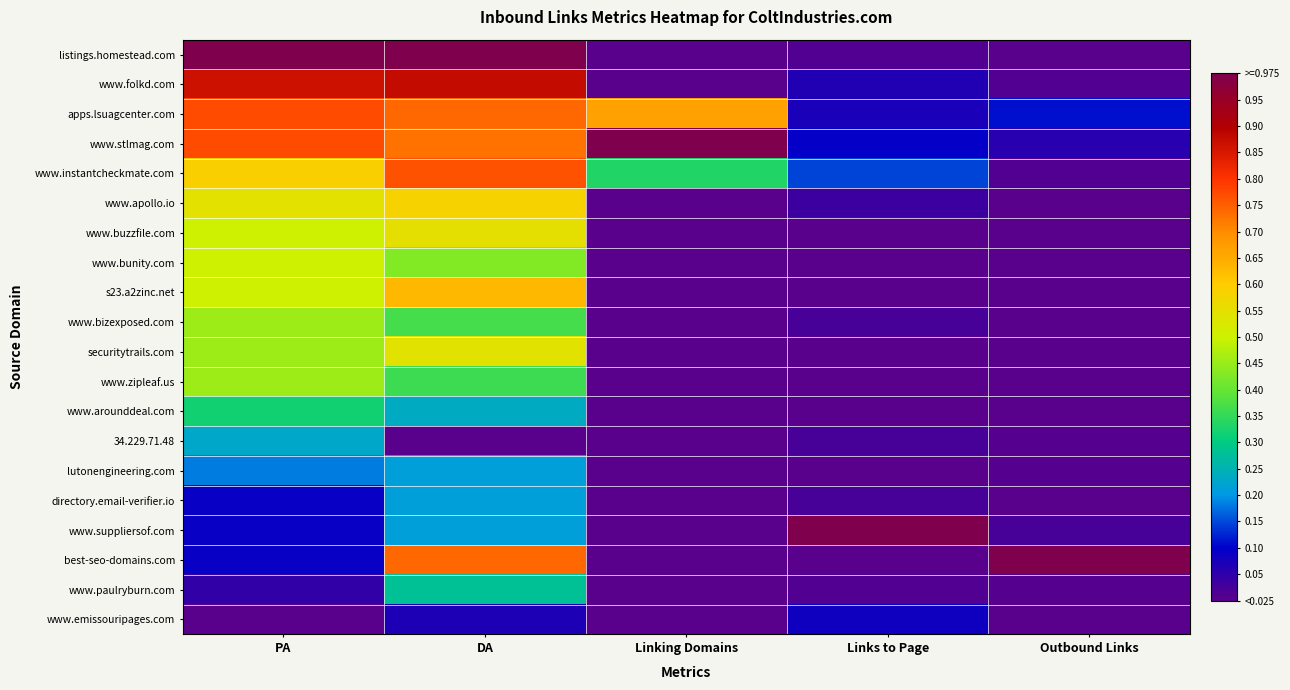

Reading right to left, extract all data points from this chart.

listings.homestead.com: Outbound Links=0.0	Links to Page=0.0	Linking Domains=0.0	DA=1.0	PA=1.0
www.folkd.com: Outbound Links=0.0	Links to Page=0.1	Linking Domains=0.0	DA=0.9	PA=0.9
apps.lsuagcenter.com: Outbound Links=0.1	Links to Page=0.1	Linking Domains=0.7	DA=0.7	PA=0.8
www.stlmag.com: Outbound Links=0.1	Links to Page=0.1	Linking Domains=1.0	DA=0.7	PA=0.8
www.instantcheckmate.com: Outbound Links=0.0	Links to Page=0.1	Linking Domains=0.3	DA=0.8	PA=0.6
www.apollo.io: Outbound Links=0.0	Links to Page=0.0	Linking Domains=0.0	DA=0.6	PA=0.5
www.buzzfile.com: Outbound Links=0.0	Links to Page=0.0	Linking Domains=0.0	DA=0.6	PA=0.5
www.bunity.com: Outbound Links=0.0	Links to Page=0.0	Linking Domains=0.0	DA=0.4	PA=0.5
s23.a2zinc.net: Outbound Links=0.0	Links to Page=0.0	Linking Domains=0.0	DA=0.6	PA=0.5
www.bizexposed.com: Outbound Links=0.0	Links to Page=0.0	Linking Domains=0.0	DA=0.4	PA=0.5
securitytrails.com: Outbound Links=0.0	Links to Page=0.0	Linking Domains=0.0	DA=0.5	PA=0.5
www.zipleaf.us: Outbound Links=0.0	Links to Page=0.0	Linking Domains=0.0	DA=0.4	PA=0.5
www.arounddeal.com: Outbound Links=0.0	Links to Page=0.0	Linking Domains=0.0	DA=0.2	PA=0.3
34.229.71.48: Outbound Links=0.0	Links to Page=0.0	Linking Domains=0.0	DA=0.0	PA=0.2
lutonengineering.com: Outbound Links=0.0	Links to Page=0.0	Linking Domains=0.0	DA=0.2	PA=0.2
directory.email-verifier.io: Outbound Links=0.0	Links to Page=0.0	Linking Domains=0.0	DA=0.2	PA=0.1
www.suppliersof.com: Outbound Links=0.0	Links to Page=1.0	Linking Domains=0.0	DA=0.2	PA=0.1
best-seo-domains.com: Outbound Links=1.0	Links to Page=0.0	Linking Domains=0.0	DA=0.7	PA=0.1
www.paulryburn.com: Outbound Links=0.0	Links to Page=0.0	Linking Domains=0.0	DA=0.3	PA=0.0
www.emissouripages.com: Outbound Links=0.0	Links to Page=0.1	Linking Domains=0.0	DA=0.1	PA=0.0